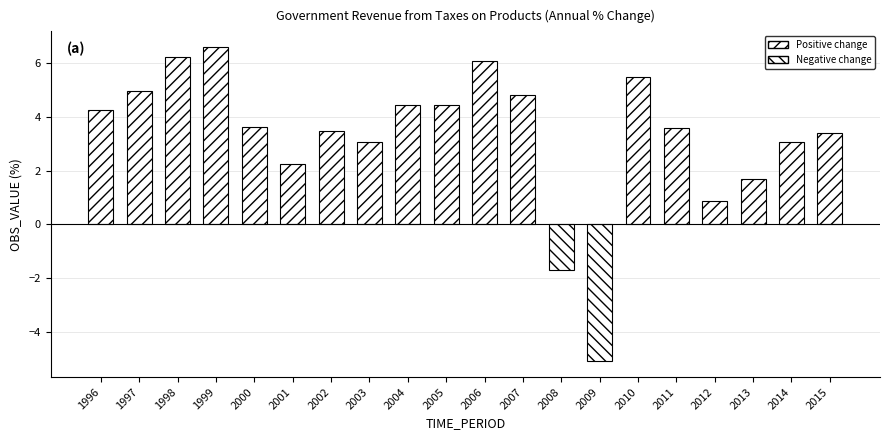

What is the value of the 17th bar from the left?

0.9